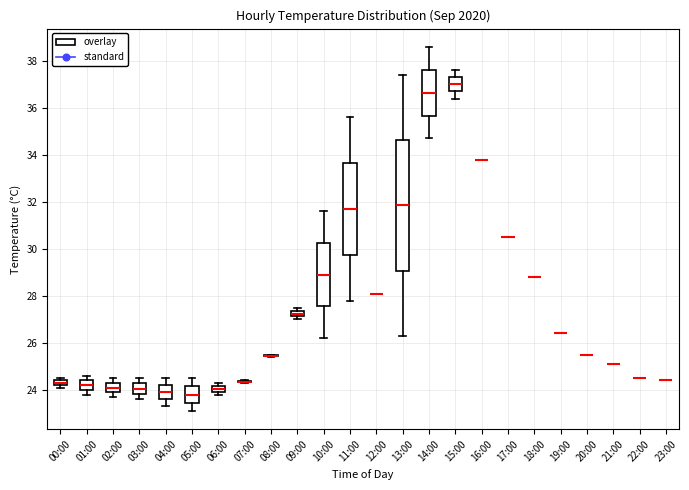

Which box is the tallest, from its lower edge to its upper edge?

13:00